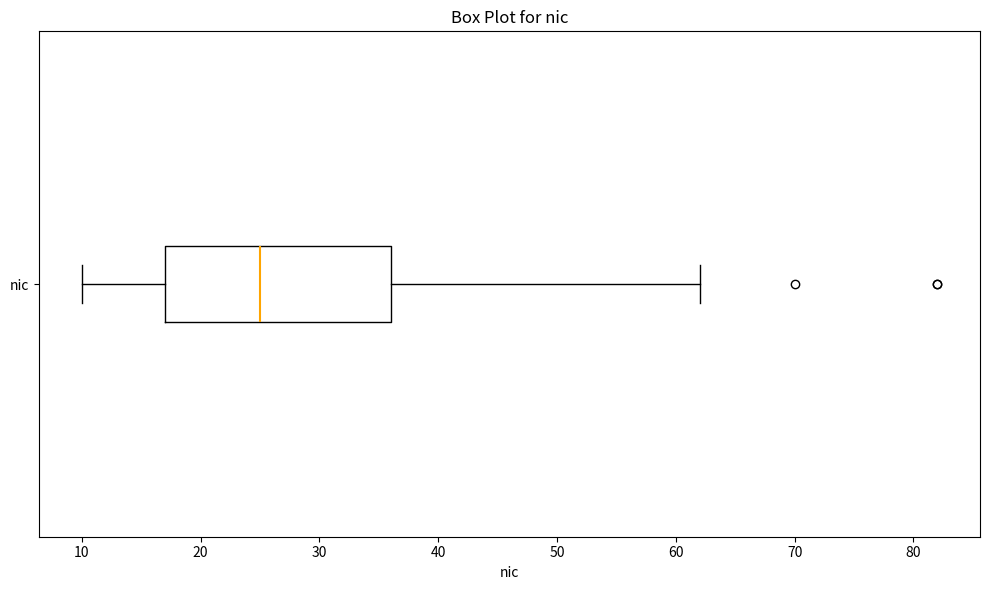

Read this box plot against the x-axis: the position of the median line, the range covered by the box, and the ends of both whiskers. The values are not printed on the chart, so give them approximately, as read against the axis.

median 25, box 17 to 36, whiskers 10 to 62